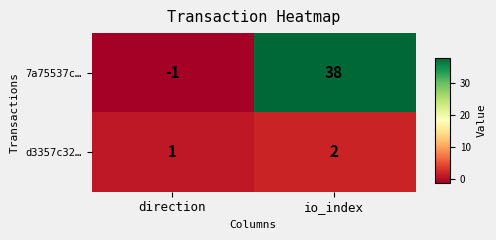

Is it true that 7a75537c… equals 38 at io_index?

True